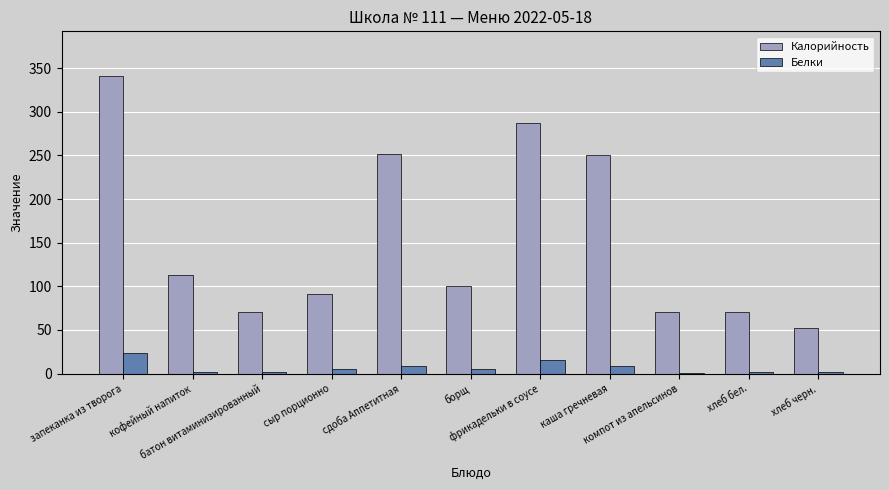

At which label is Калорийность closest to 196?

каша гречневая